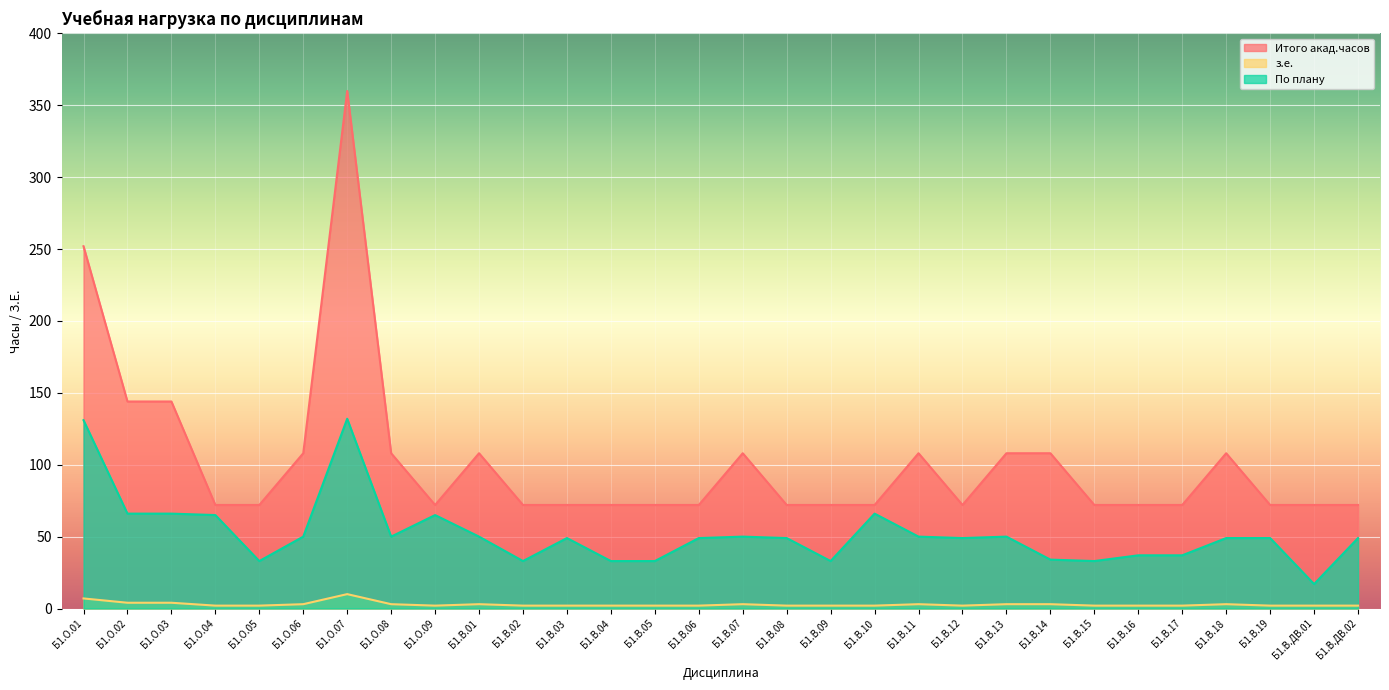

True or false: Итого акад.часов and По плану intersect in this chart.

False